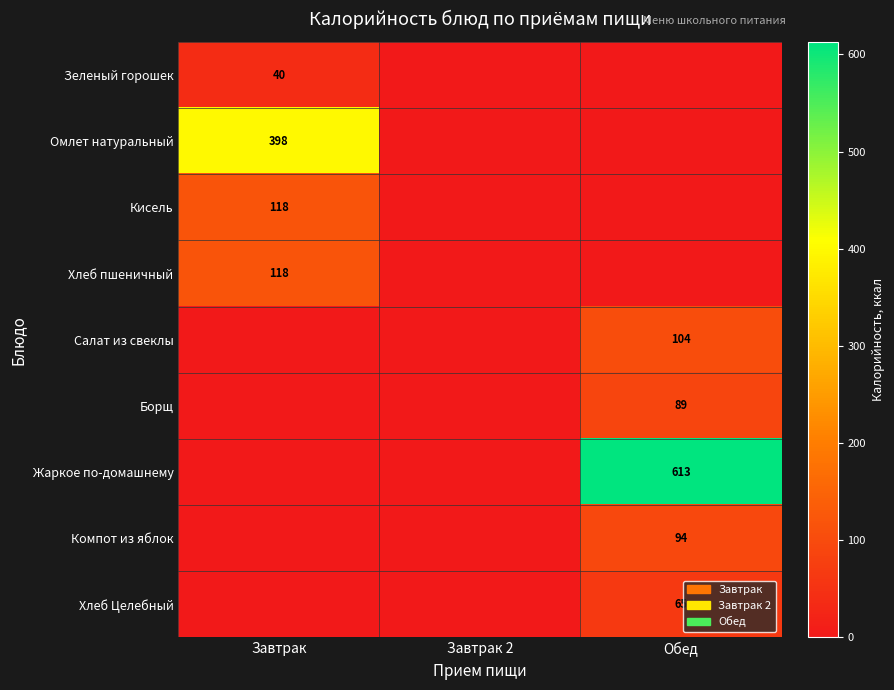

True or false: Кисель has a value of 118 at Завтрак.

True